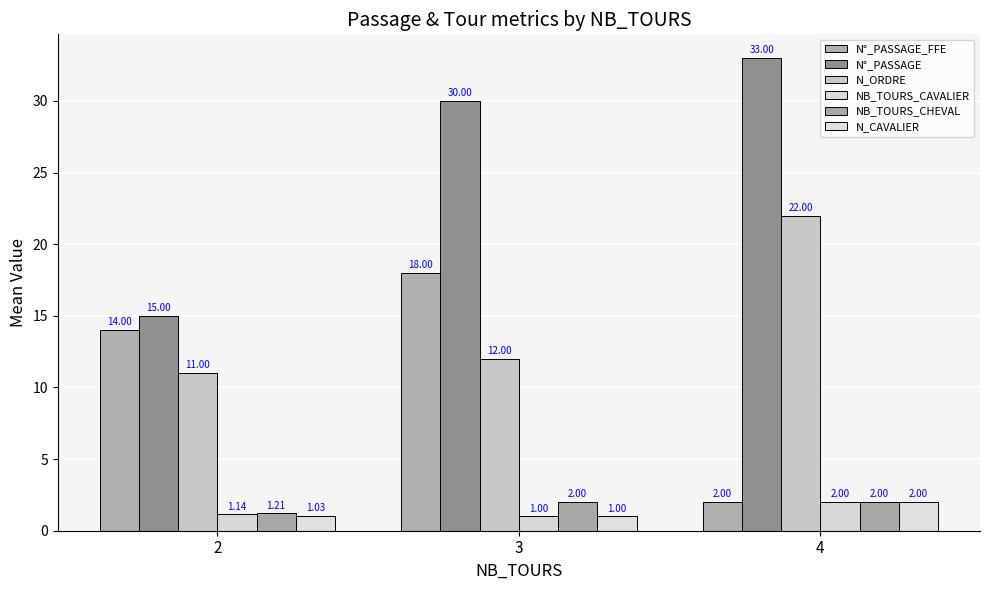

What is the approximate value of NB_TOURS_CAVALIER at 2?

1.1